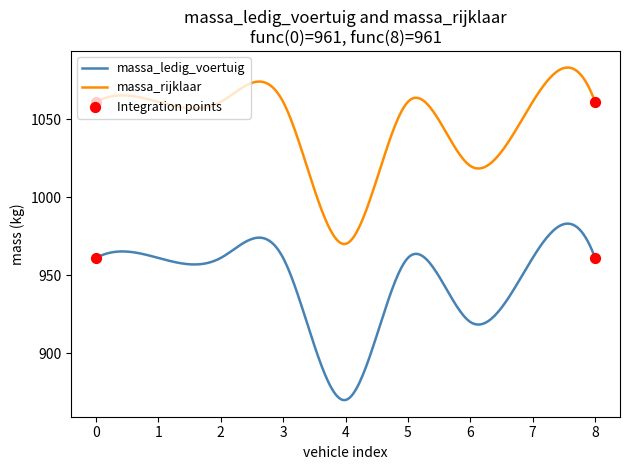

List the series in order of their overall mean, lowest first.

massa_ledig_voertuig, massa_rijklaar